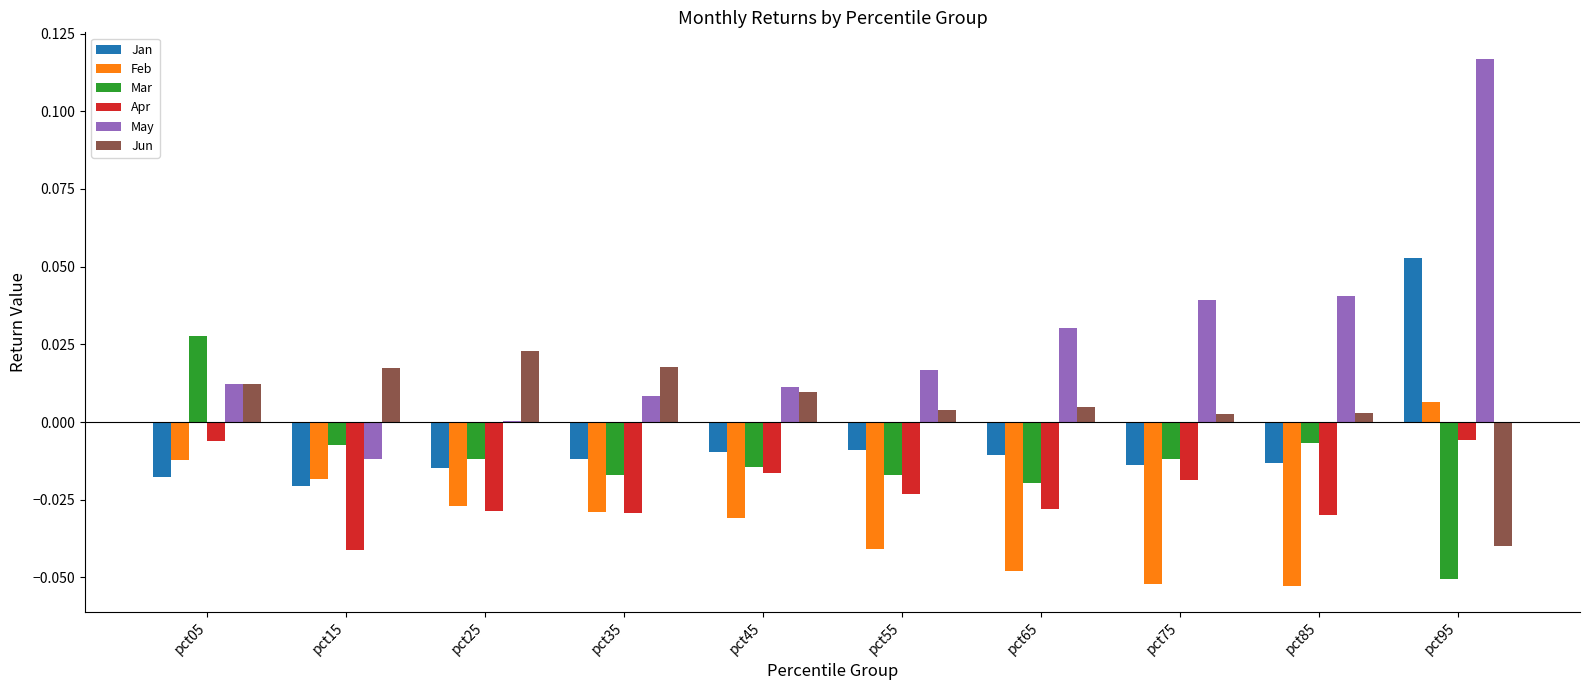

Is the value of Apr at pct75 greater than the value of Feb at pct05?

No